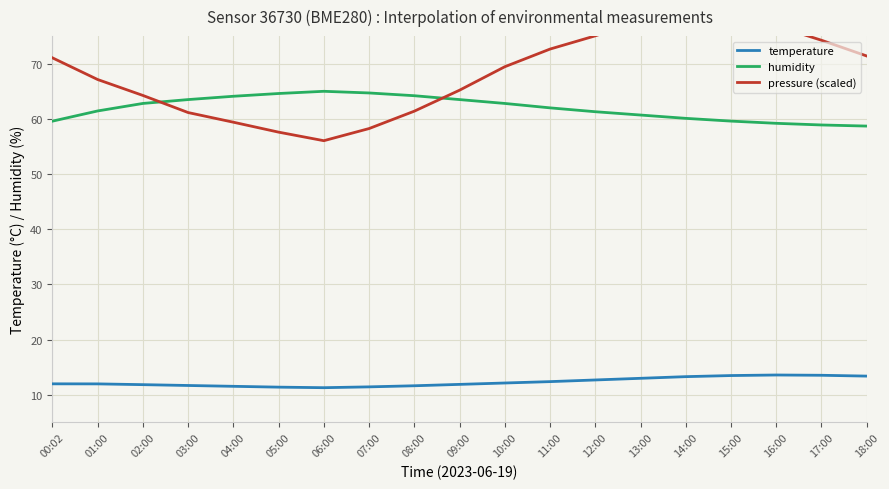

Reading left to right, extract all data points from this chart.

temperature: 12.0	12.0	11.8	11.7	11.6	11.4	11.3	11.4	11.7	11.9	12.2	12.4	12.7	13.0	13.3	13.5	13.6	13.6	13.4
humidity: 59.6	61.4	62.8	63.5	64.1	64.6	65.0	64.7	64.2	63.5	62.8	62.0	61.3	60.7	60.1	59.6	59.2	58.9	58.7
pressure (scaled): 71.1	67.1	64.2	61.2	59.4	57.6	56.1	58.2	61.4	65.2	69.4	72.7	75.1	77.8	80.1	79.2	76.8	74.2	71.4